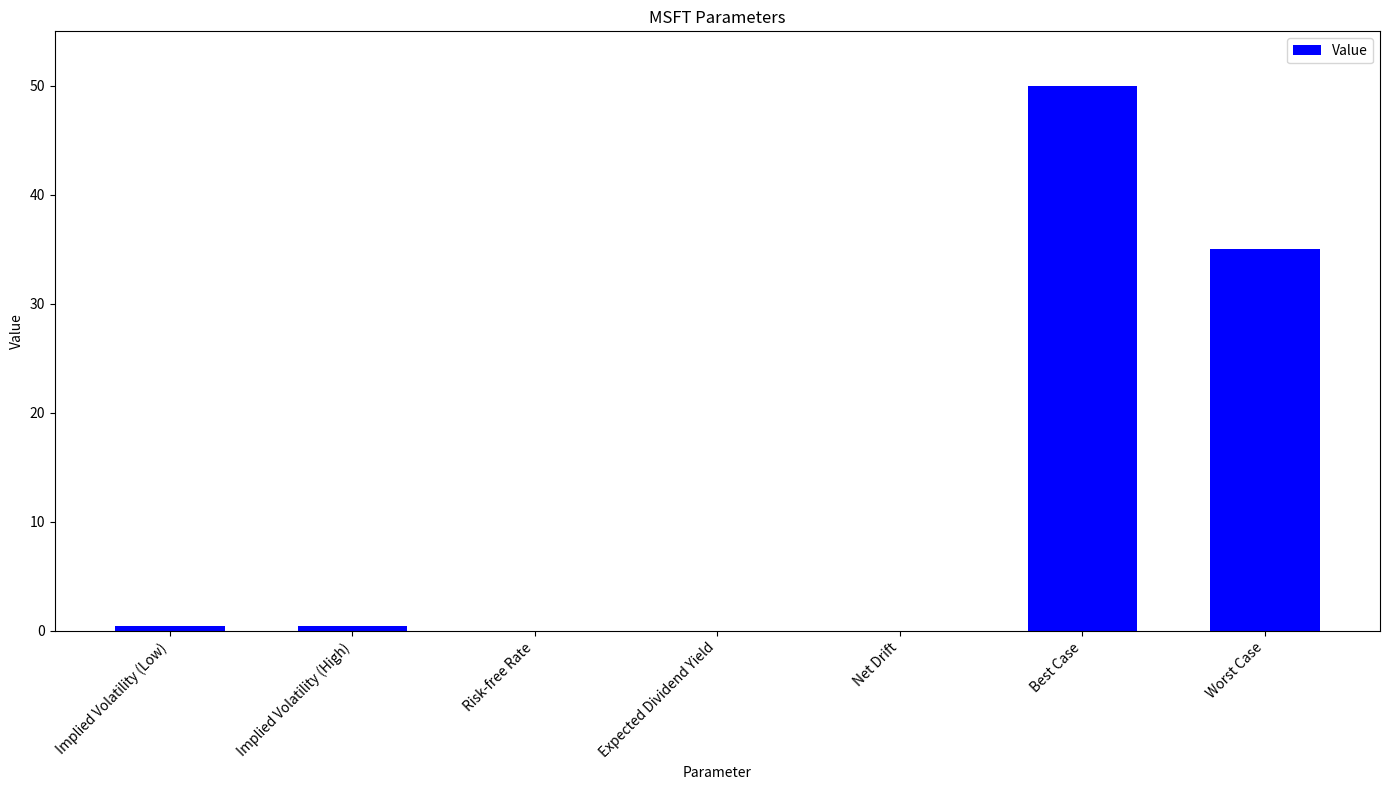

Are the bars horizontal?

No